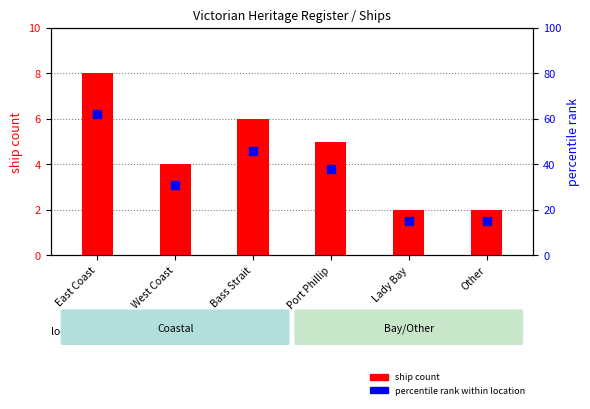

Which series reaches the minimum Y coordinate?

ship count